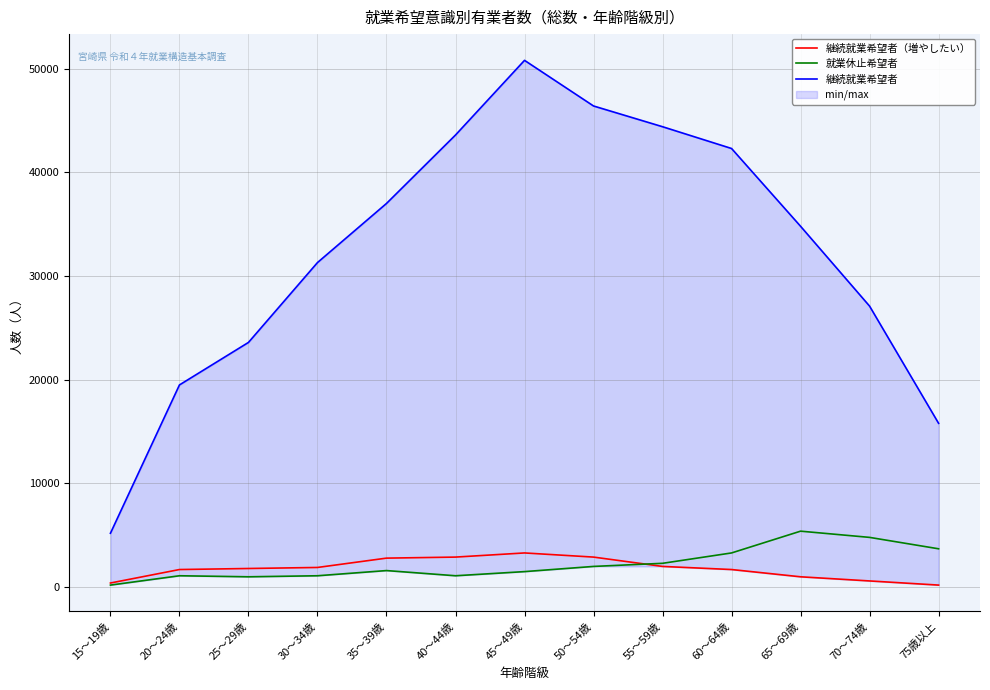

Reading left to right, what are all the values shown in this chart?

継続就業希望者（増やしたい）: 400	1700	1800	1900	2800	2900	3300	2900	2000	1700	1000	600	200
就業休止希望者: 200	1100	1000	1100	1600	1100	1500	2000	2300	3300	5400	4800	3700
継続就業希望者: 5200	19500	23600	31300	37000	43600	50800	46400	44400	42300	34800	27100	15800